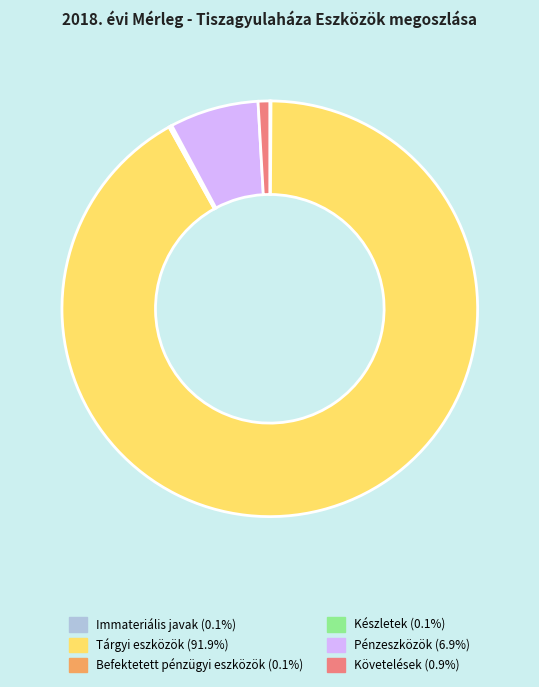

Does any single category account for the majority?

Yes